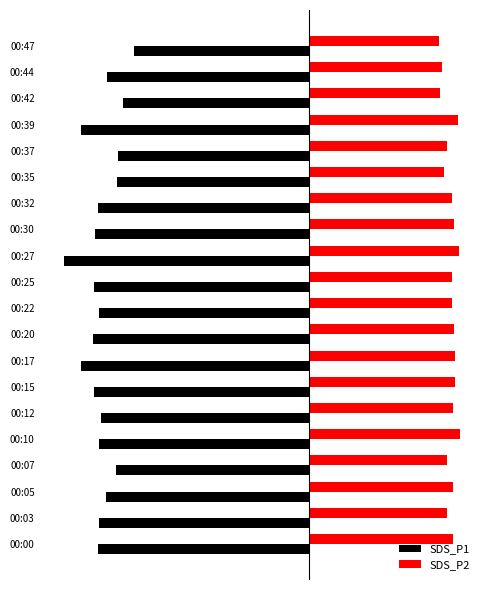

What are all the series names shown in the legend?

SDS_P1, SDS_P2